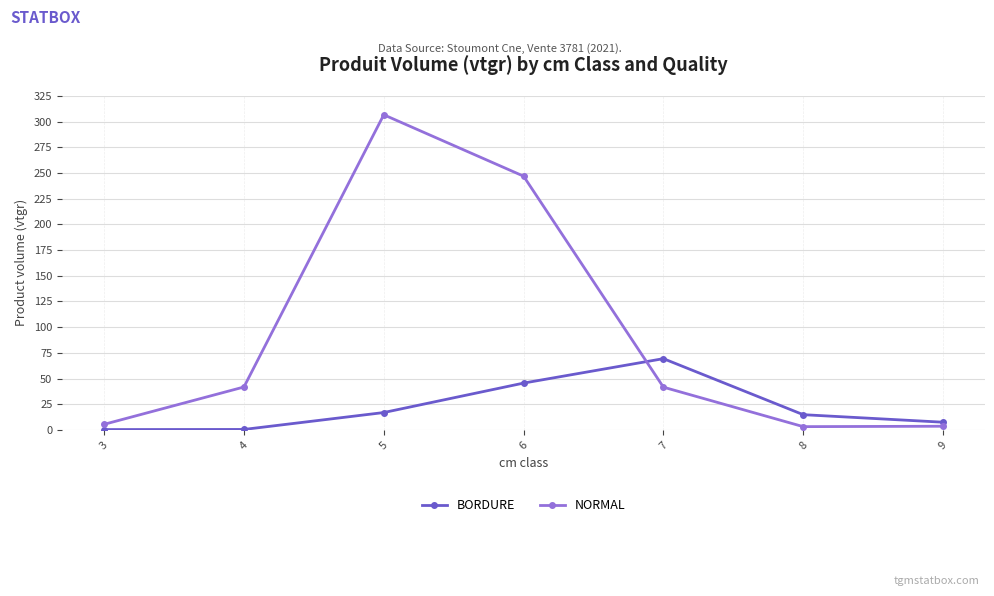

At how many categories does at least one series exceed 126?

2